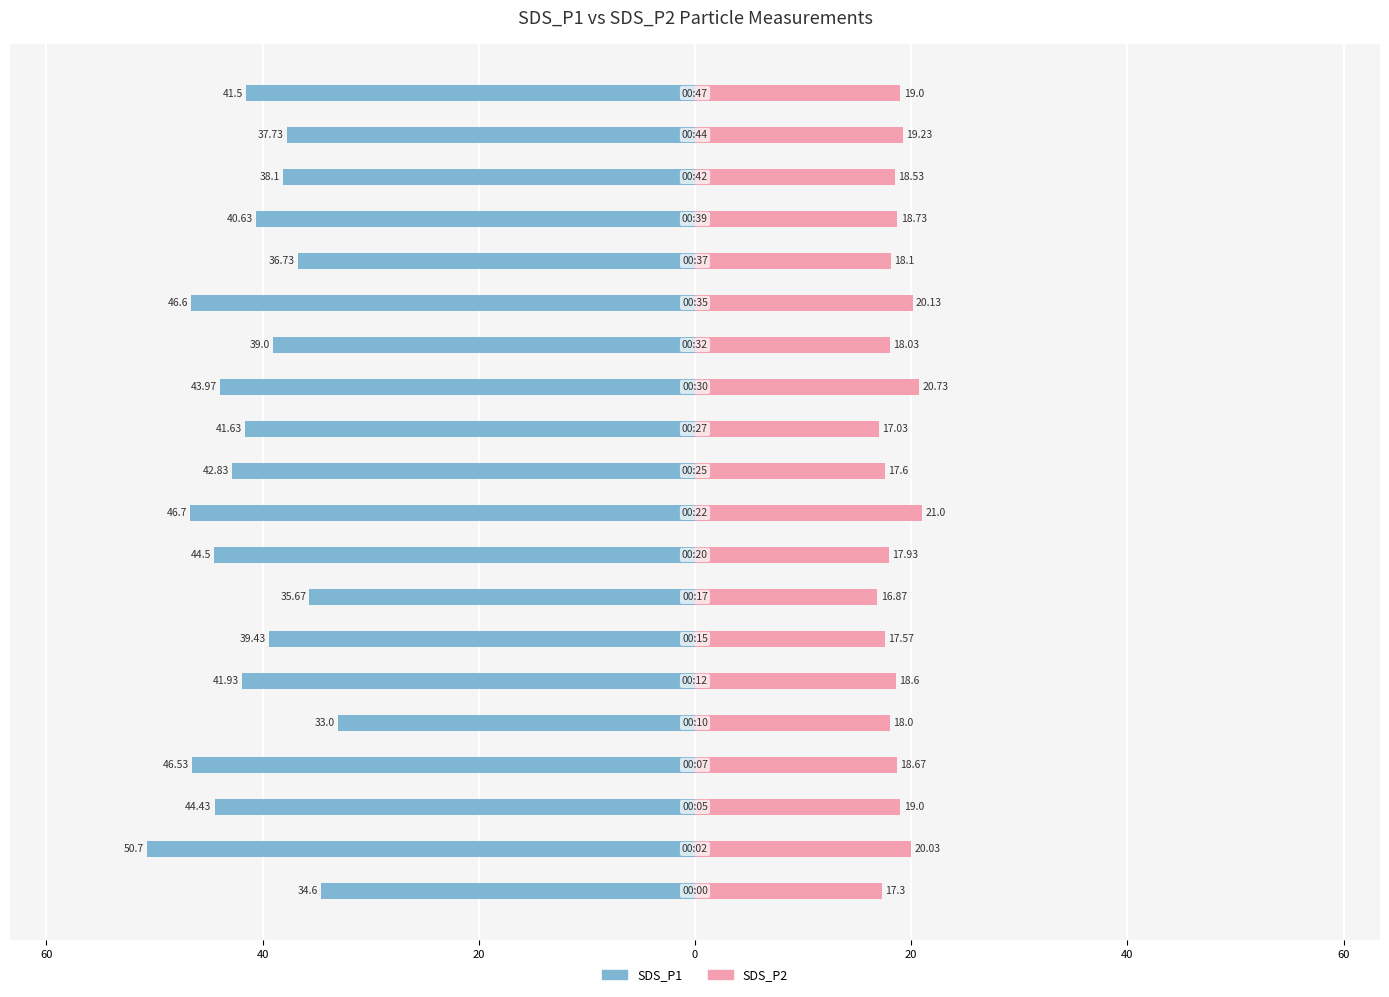

What is the value of the SDS_P1 bar at the 17th from the left?

-40.6